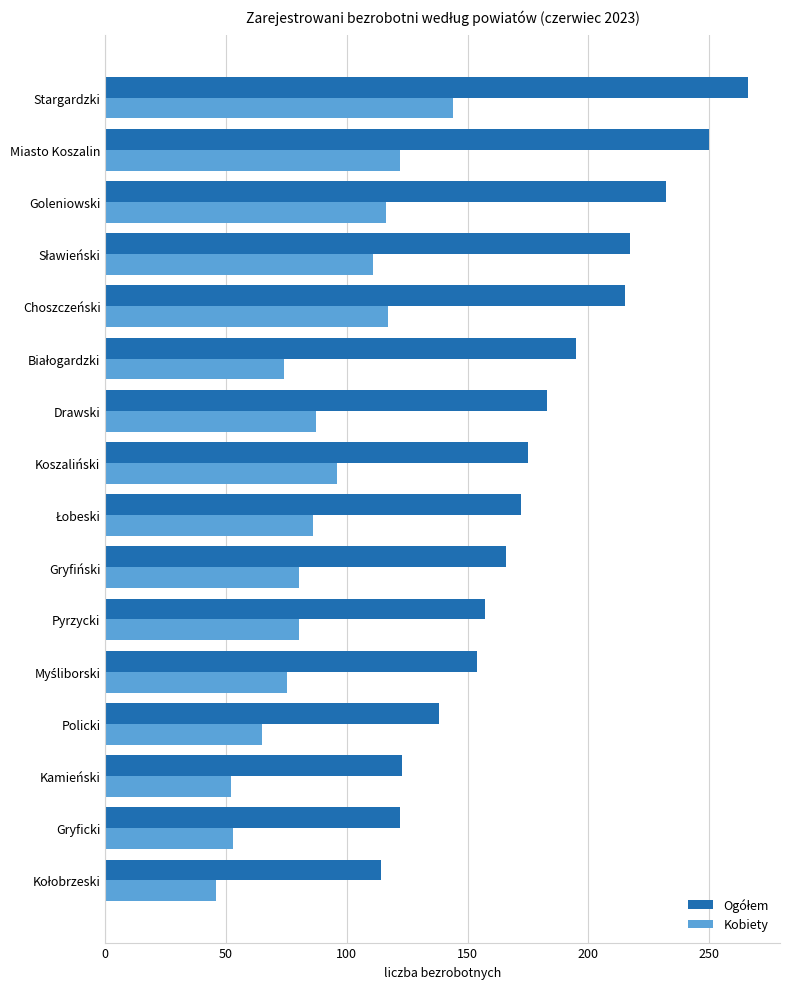

Where is Kobiety nearest to the value 95?

Koszaliński